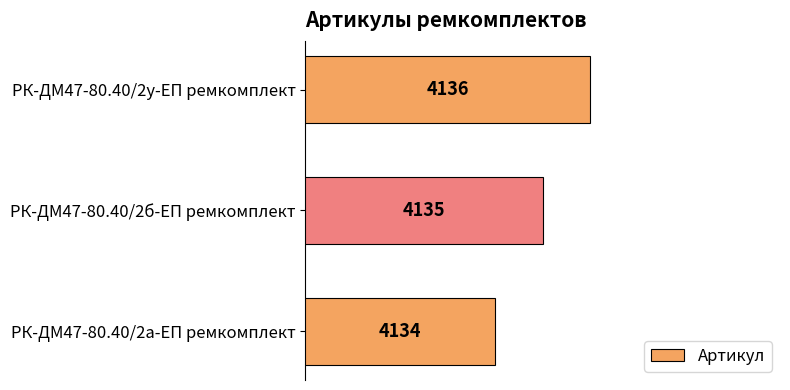

The chart shows a value of 4135 at РК-ДМ47-80.40/2б-ЕП ремкомплект. True or false?

True